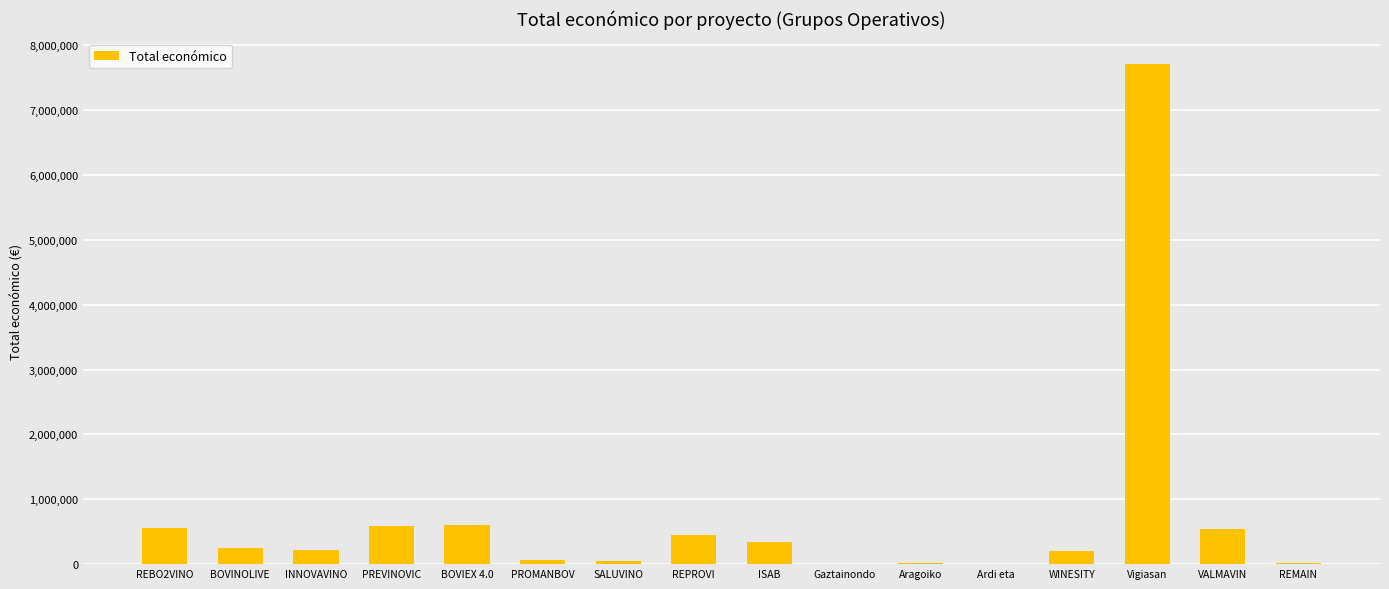

How many distinct data groups are displayed?

1